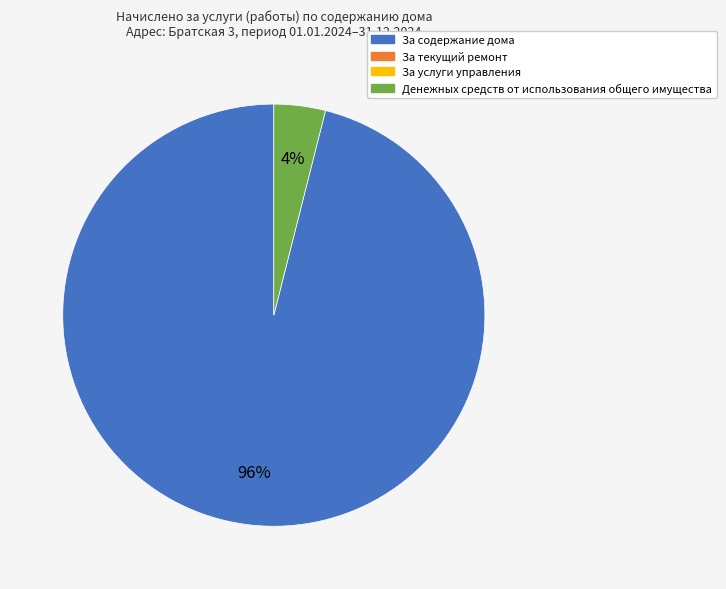

To the nearest percent, what is the difference between the largest and smallest slice percentages?

92%